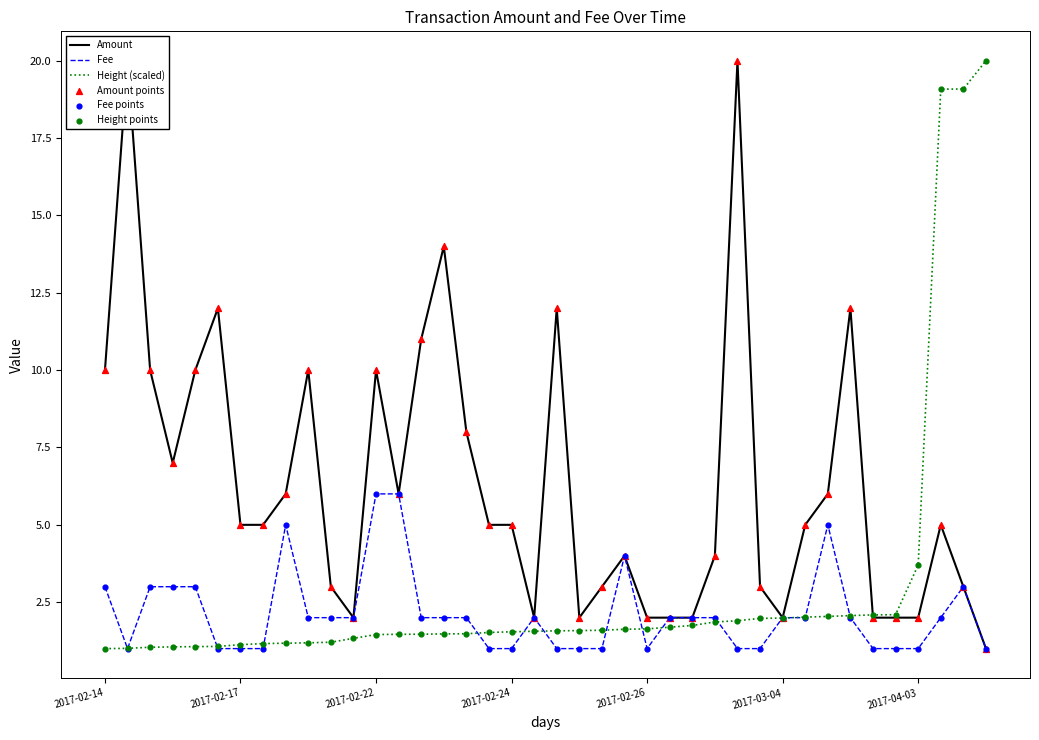

What is the maximum value for Height (scaled)?

20.0